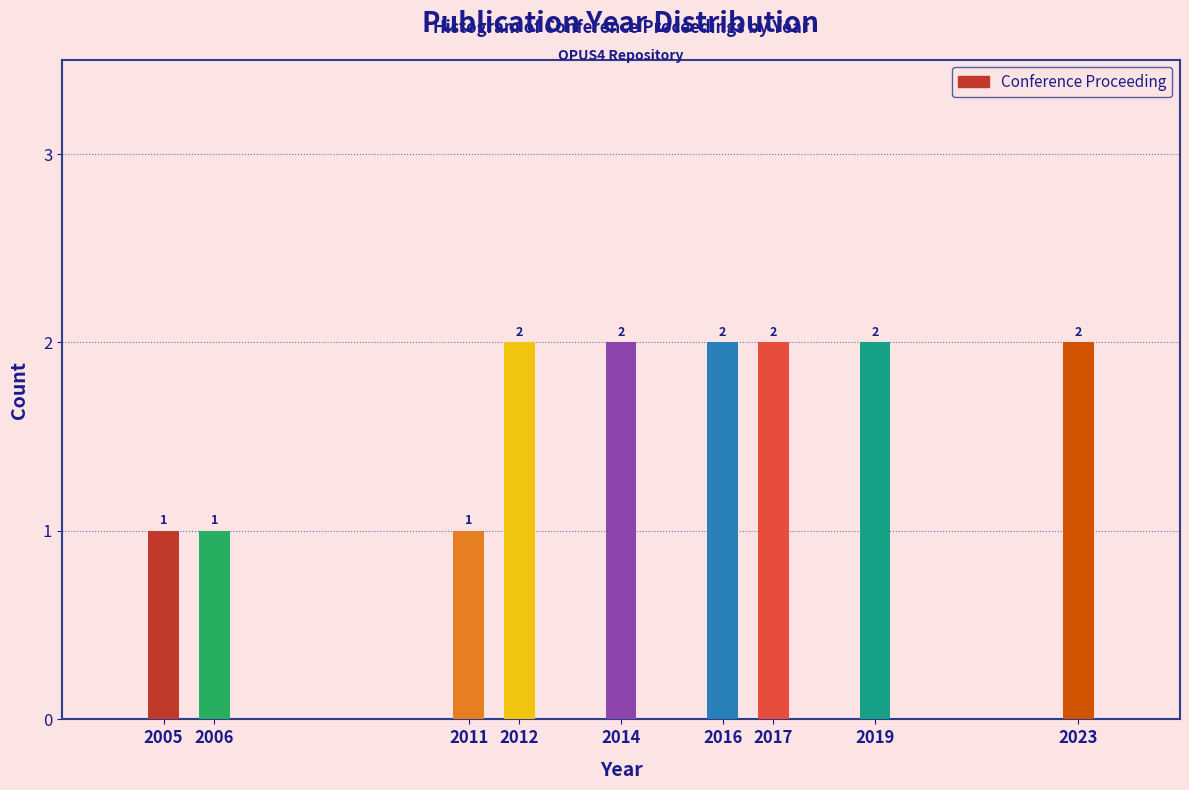

Reading left to right, extract all data points from this chart.

2005=1	2006=1	2011=1	2012=2	2014=2	2016=2	2017=2	2019=2	2023=2